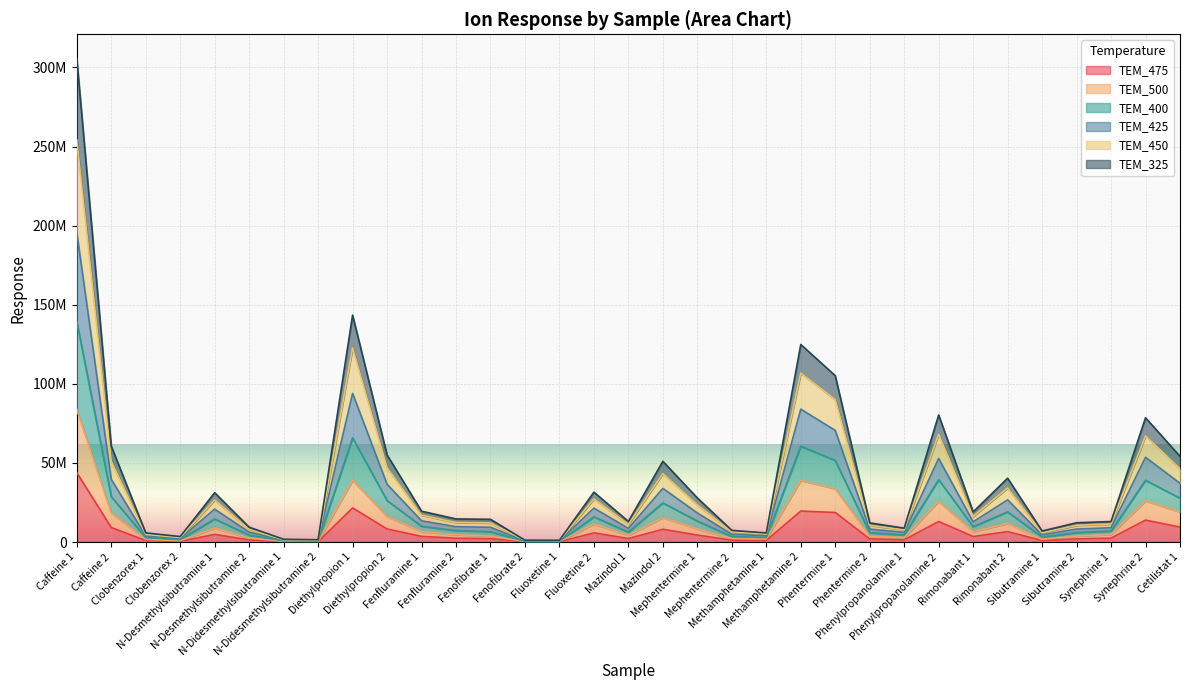

True or false: TEM_325 has more than 1 interior local peaks.

True